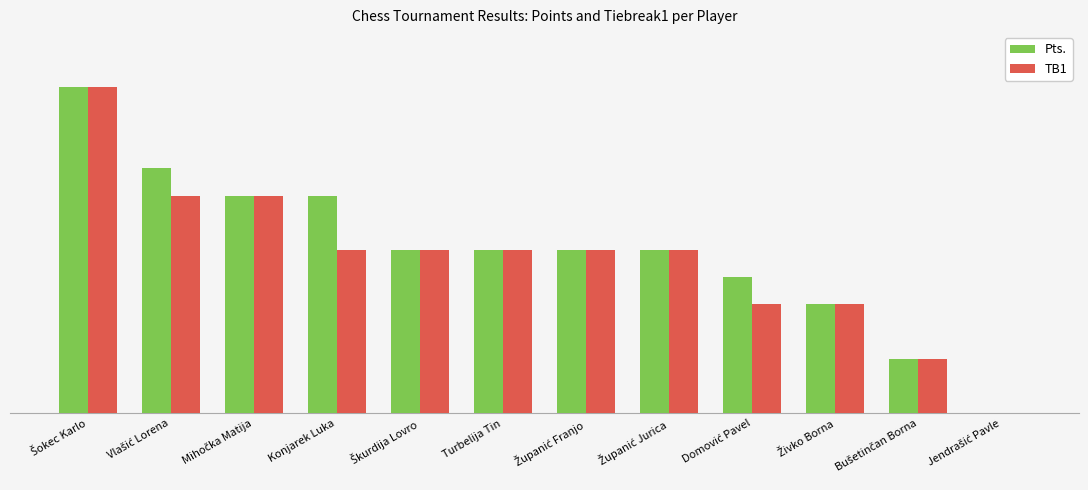

Are the bars horizontal?

No